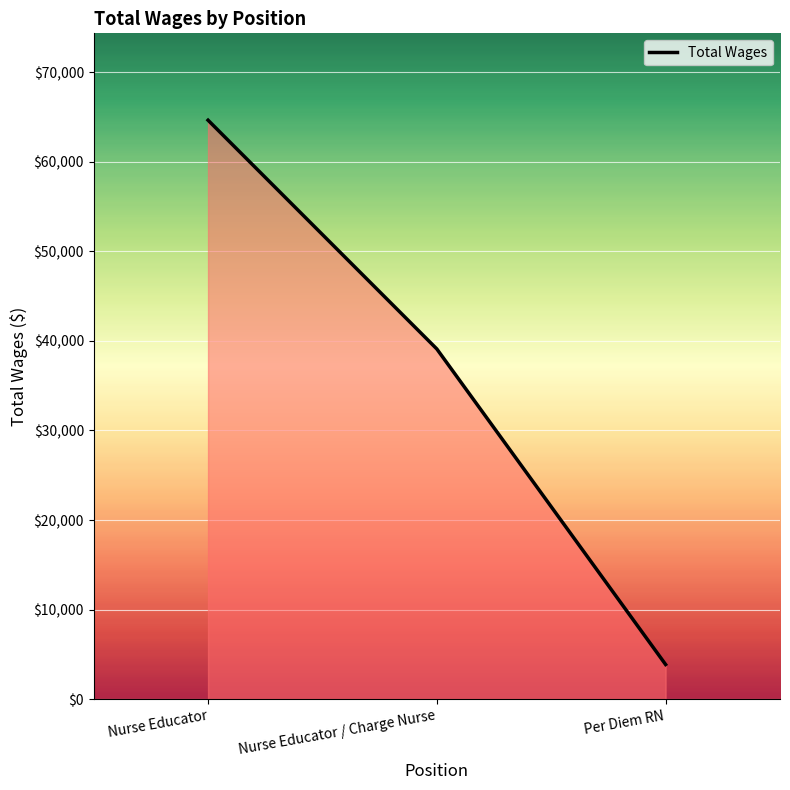

How many values are below 39097?

1